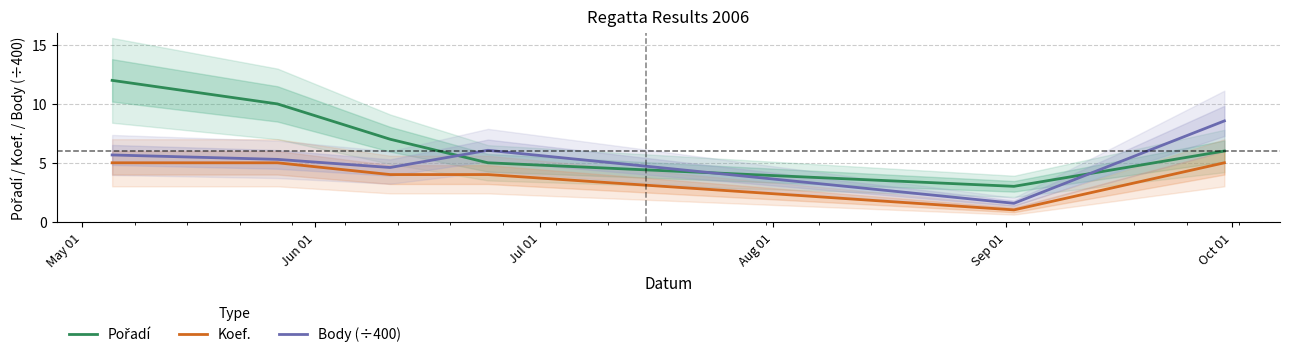

Is this an area chart (filled region under the line)?

No